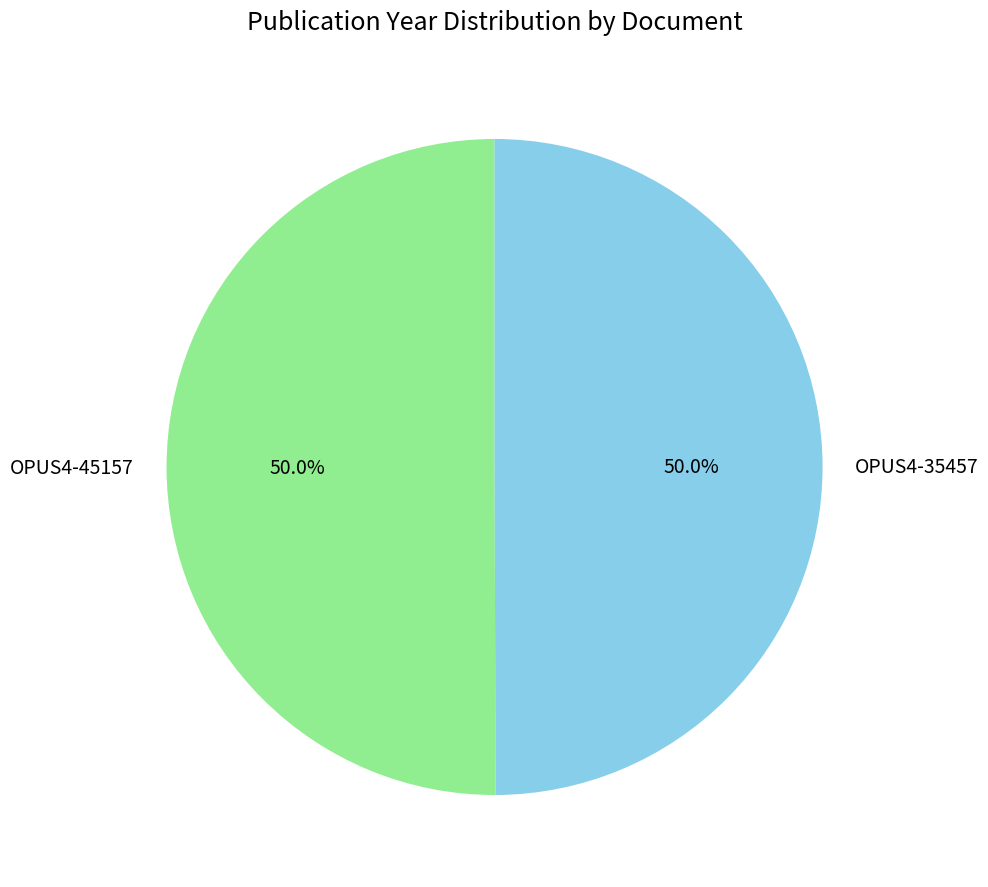

Approximately how many times larger is the value at OPUS4-35457 compared to OPUS4-45157?

1.0